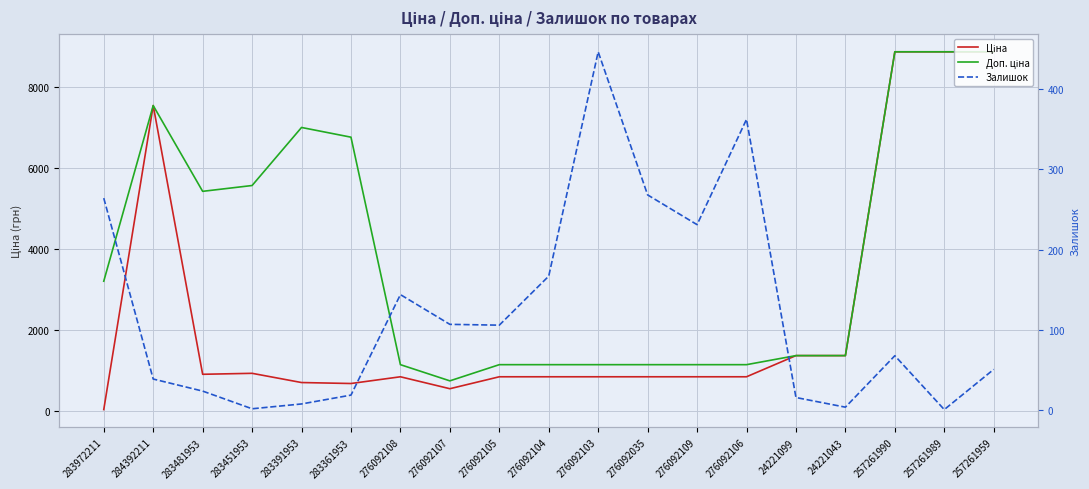

What is the sum of the Ціна values at 283451953 and 283391953?

1628.7